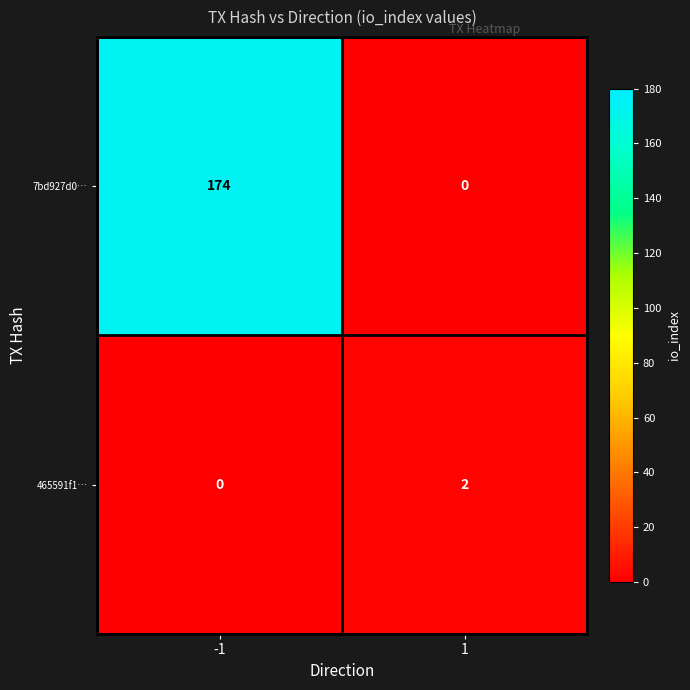

Reading left to right, list all the values displayed in this chart.

7bd927d0…: 174	0
465591f1…: 0	2